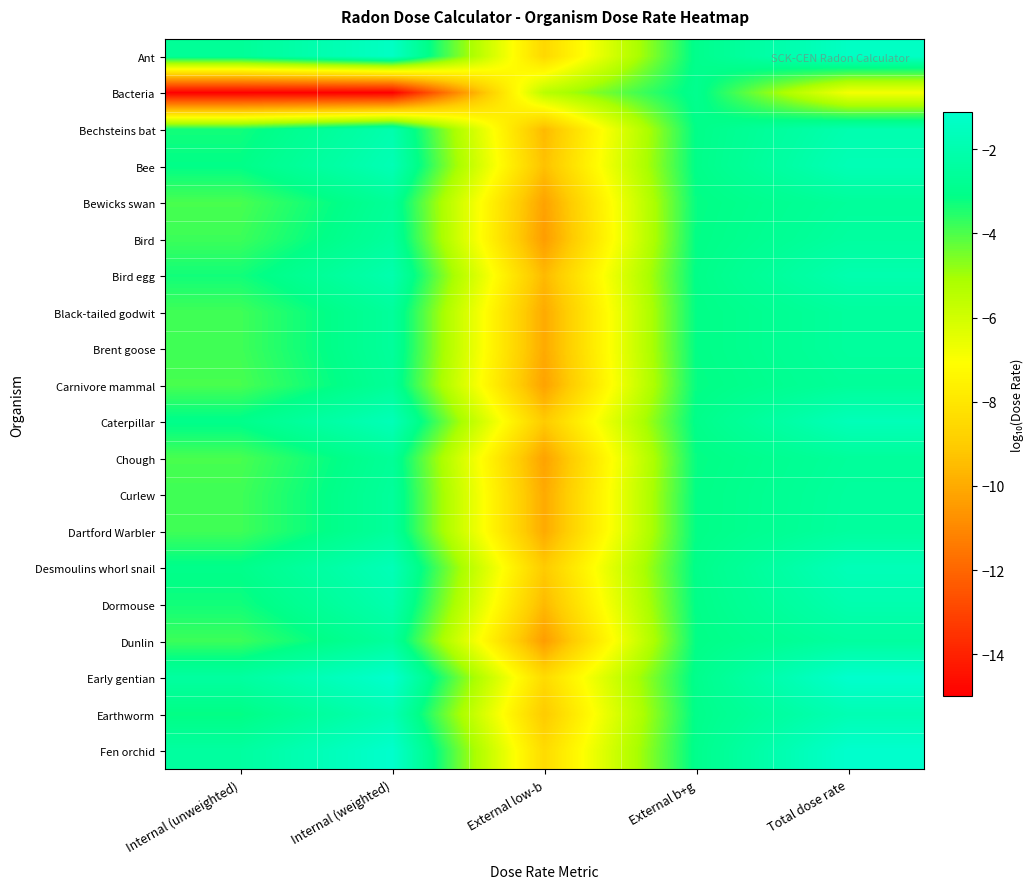

How many series are shown in this chart?

20